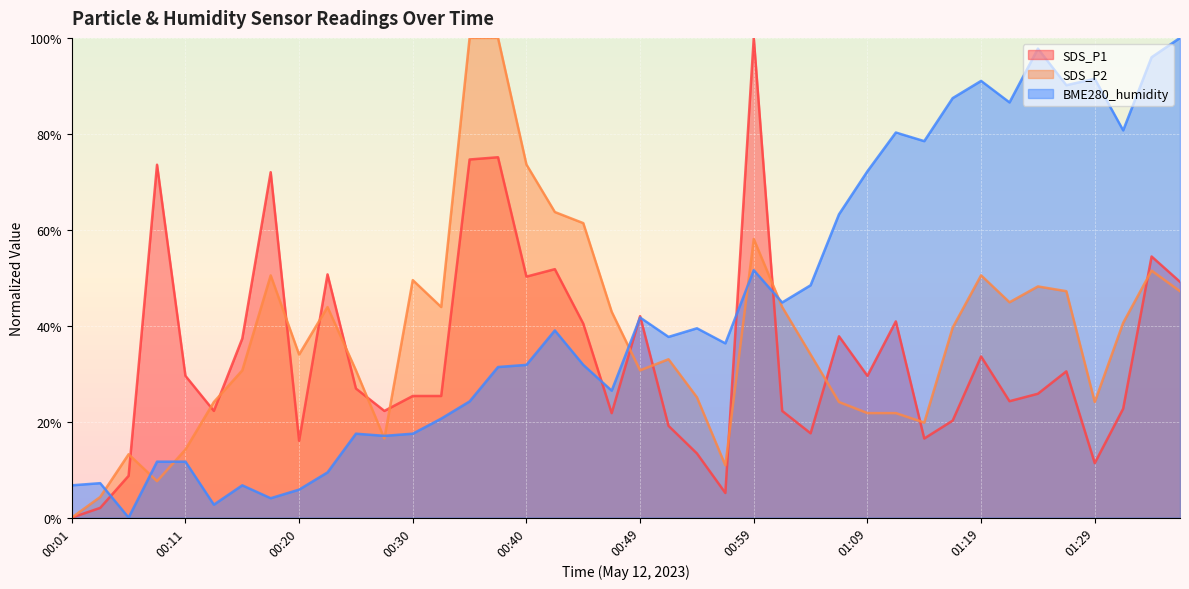

What is the label of the 16th point from the right?

00:59